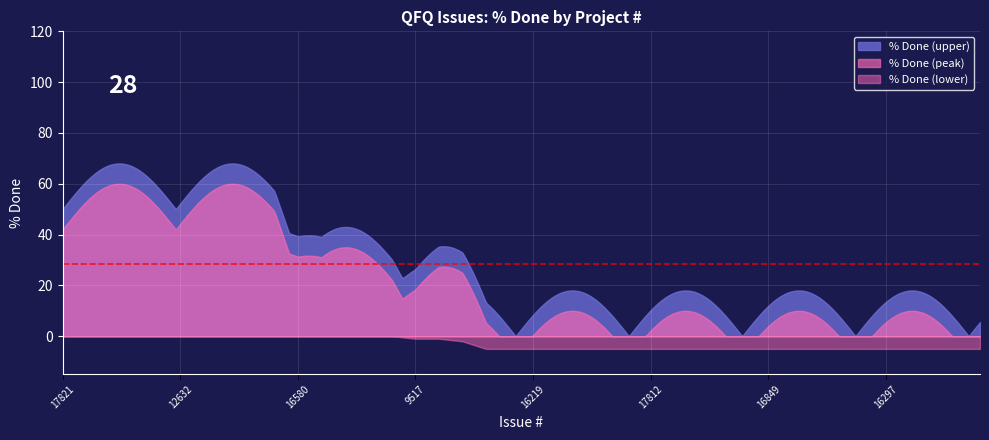

Which series has the largest range (max minus min)?

% Done (upper)